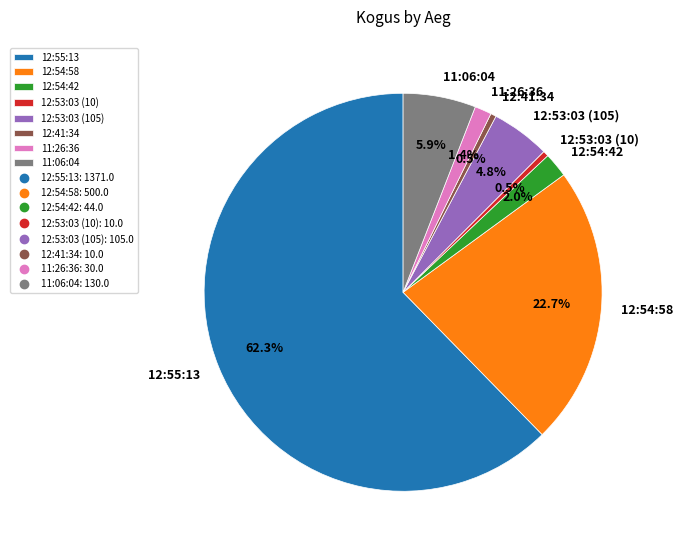

What is the total percentage of 12:54:42 and 12:54:58?

24.7%